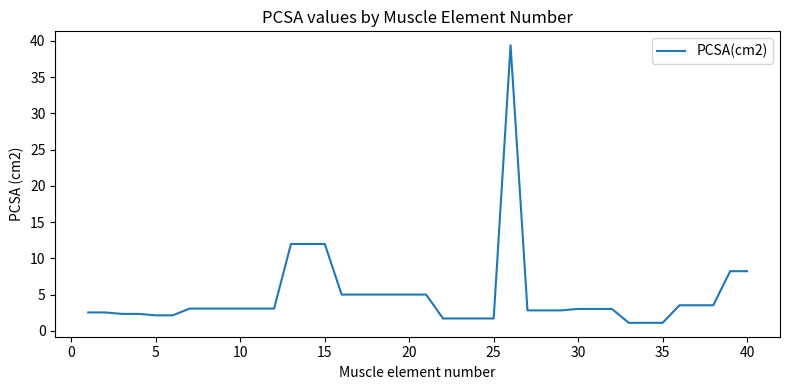

What is the difference between the maximum and minimum values?

38.3